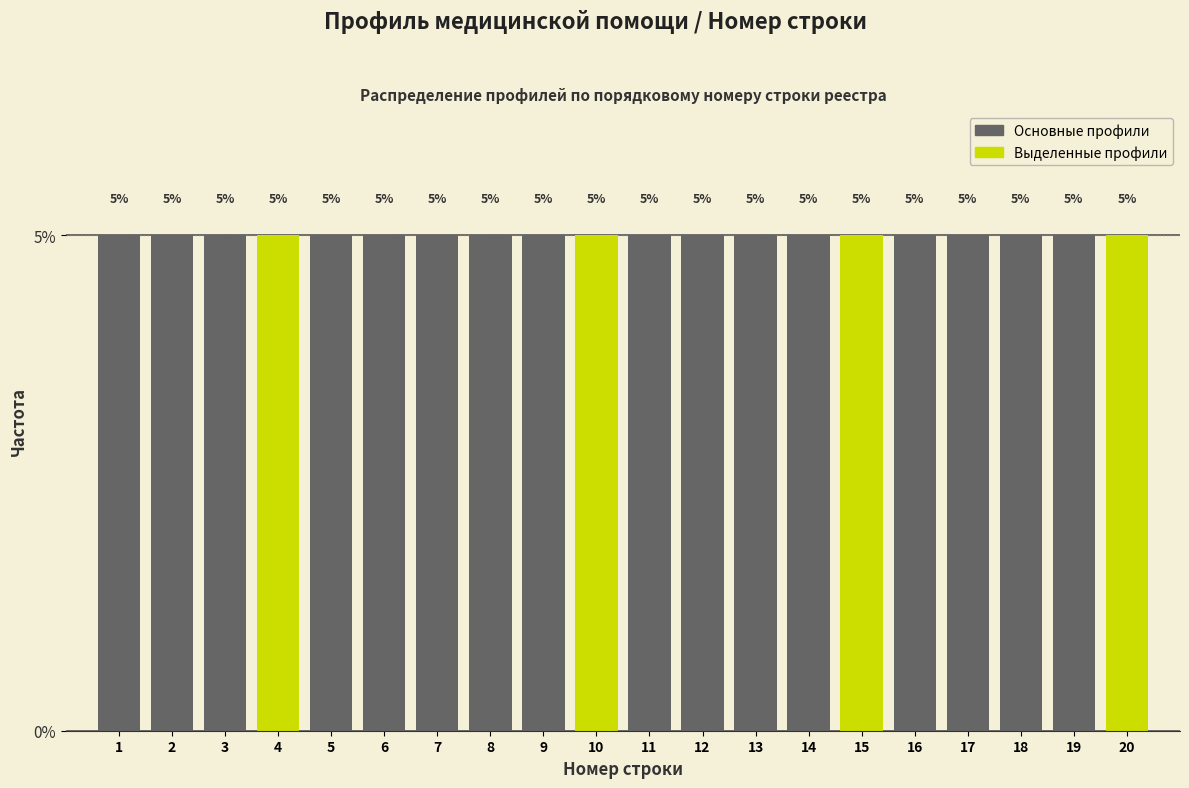

Reading left to right, transcribe this chart: for each bar, give the range it covers on the x-axis and its height.

0.5 to 1.5: 5
1.5 to 2.5: 5
2.5 to 3.5: 5
3.5 to 4.5: 5
4.5 to 5.5: 5
5.5 to 6.5: 5
6.5 to 7.5: 5
7.5 to 8.5: 5
8.5 to 9.5: 5
9.5 to 10.5: 5
10.5 to 11.5: 5
11.5 to 12.5: 5
12.5 to 13.5: 5
13.5 to 14.5: 5
14.5 to 15.5: 5
15.5 to 16.5: 5
16.5 to 17.5: 5
17.5 to 18.5: 5
18.5 to 19.5: 5
19.5 to 20.5: 5